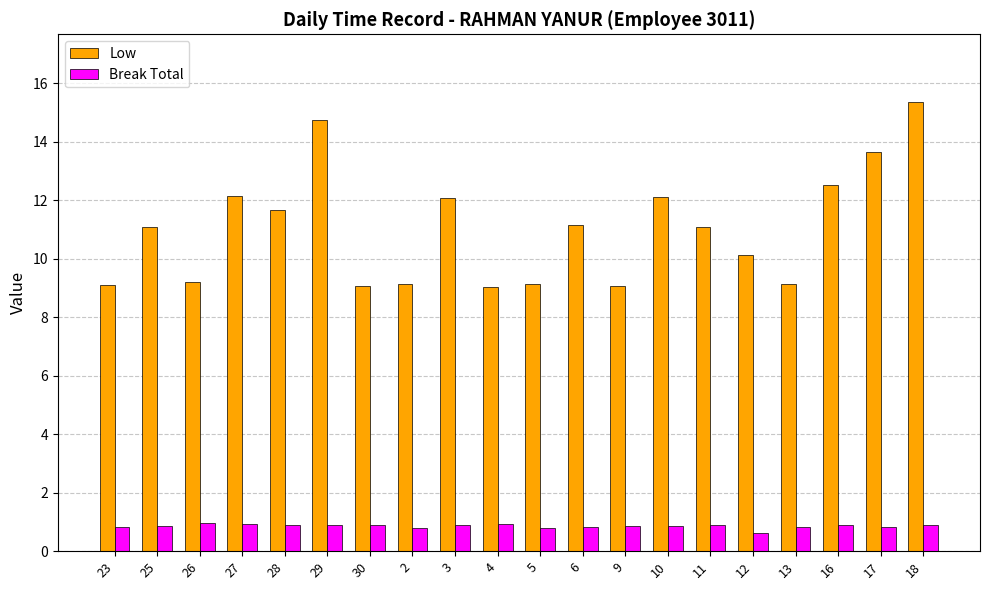

What is the difference between the highest and lowest values at 9?

8.2